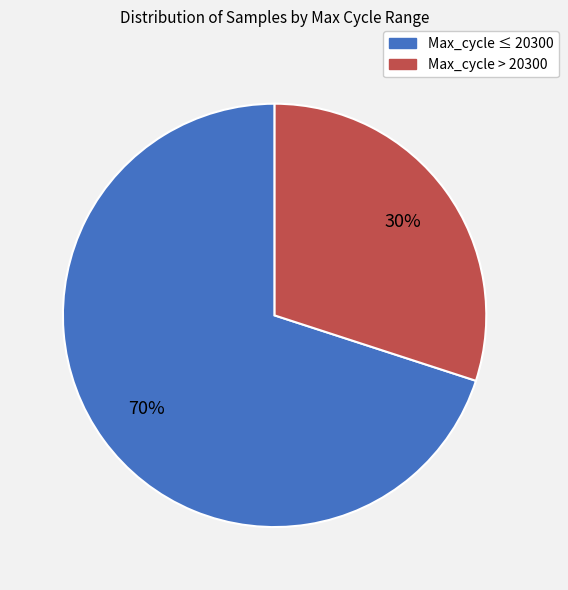

How many slices are in this pie chart?

2